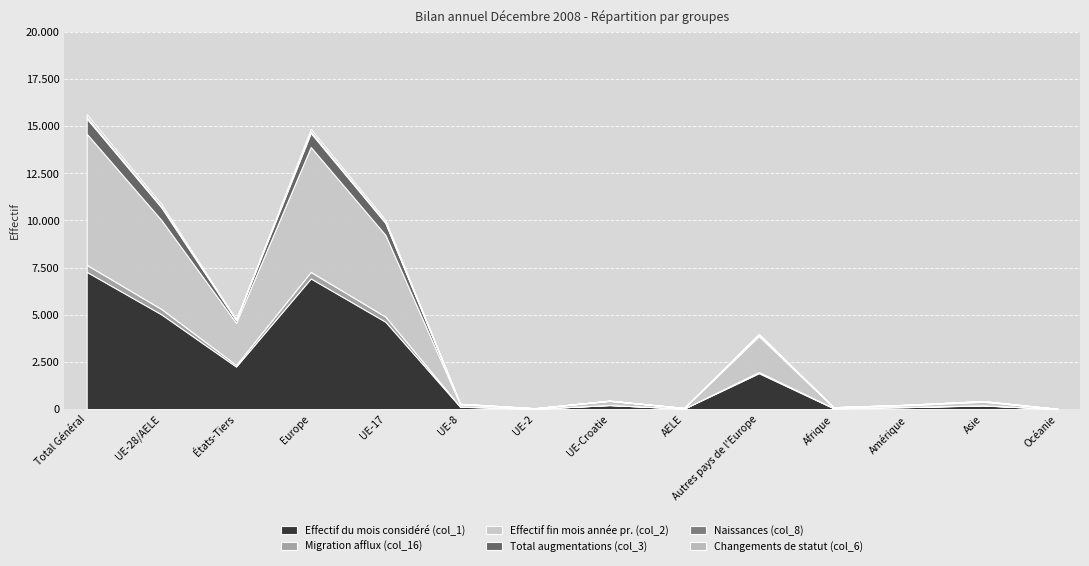

Reading left to right, extract all data points from this chart.

Effectif du mois considéré (col_1): Total Général=7276	UE-28/AELE=5021	États-Tiers=2255	Europe=6924	UE-17=4631	UE-8=125	UE-2=21	UE-Croatie=215	AELE=29	Autres pays de l'Europe=1903	Afrique=47	Amérique=105	Asie=194	Océanie=6
Migration afflux (col_16): Total Général=372	UE-28/AELE=284	États-Tiers=88	Europe=346	UE-17=271	UE-8=10	UE-2=0	UE-Croatie=2	AELE=1	Autres pays de l'Europe=62	Afrique=9	Amérique=6	Asie=11	Océanie=0
Effectif fin mois année pr. (col_2): Total Général=6951	UE-28/AELE=4718	États-Tiers=2233	Europe=6623	UE-17=4332	UE-8=115	UE-2=20	UE-Croatie=223	AELE=28	Autres pays de l'Europe=1905	Afrique=39	Amérique=95	Asie=186	Océanie=8
Total augmentations (col_3): Total Général=805	UE-28/AELE=667	États-Tiers=138	Europe=746	UE-17=630	UE-8=26	UE-2=6	UE-Croatie=4	AELE=1	Autres pays de l'Europe=79	Afrique=5	Amérique=24	Asie=30	Océanie=0
Naissances (col_8): Total Général=79	UE-28/AELE=51	États-Tiers=28	Europe=75	UE-17=47	UE-8=2	UE-2=0	UE-Croatie=2	AELE=0	Autres pays de l'Europe=24	Afrique=0	Amérique=1	Asie=3	Océanie=0
Changements de statut (col_6): Total Général=145	UE-28/AELE=132	États-Tiers=13	Europe=136	UE-17=117	UE-8=14	UE-2=1	UE-Croatie=0	AELE=0	Autres pays de l'Europe=4	Afrique=0	Amérique=5	Asie=4	Océanie=0